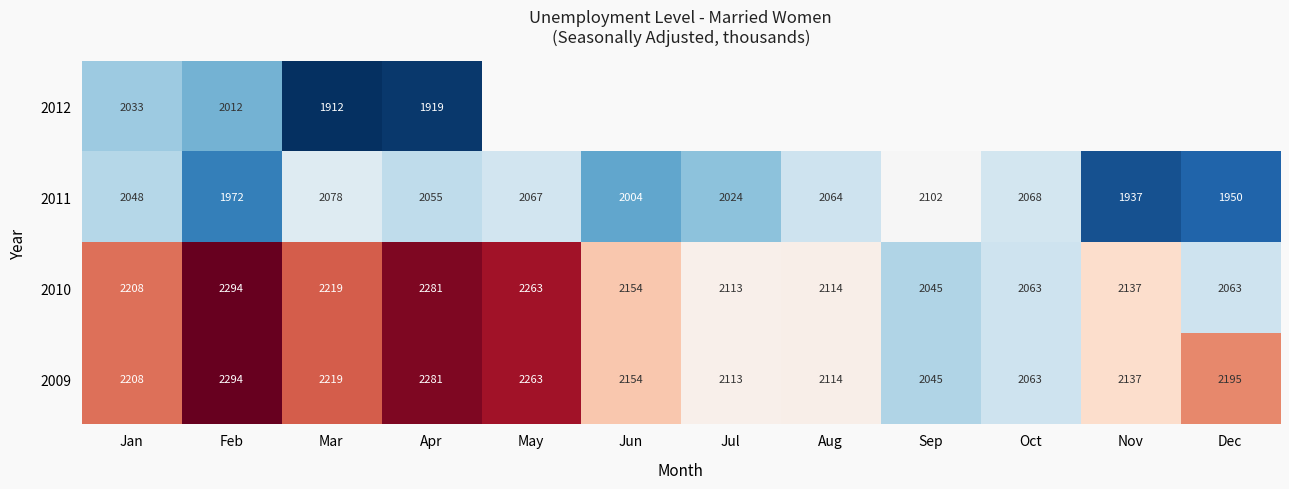

What is the difference between the 2009 values at May and Jan?

55